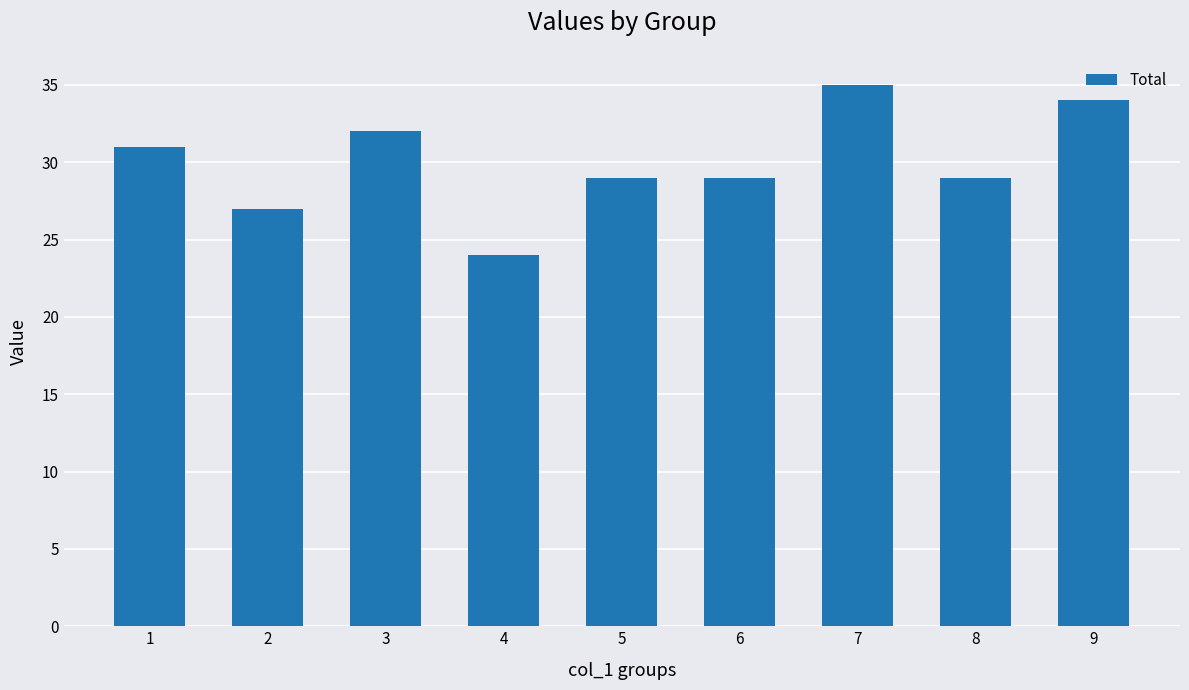

Approximately how many times larger is the value at 7 compared to 3?

1.1